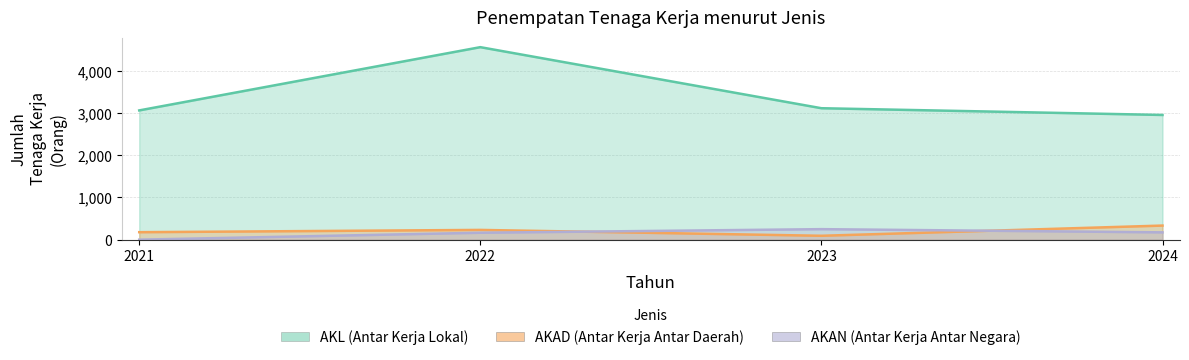

Count the number of categories in the chart.

4